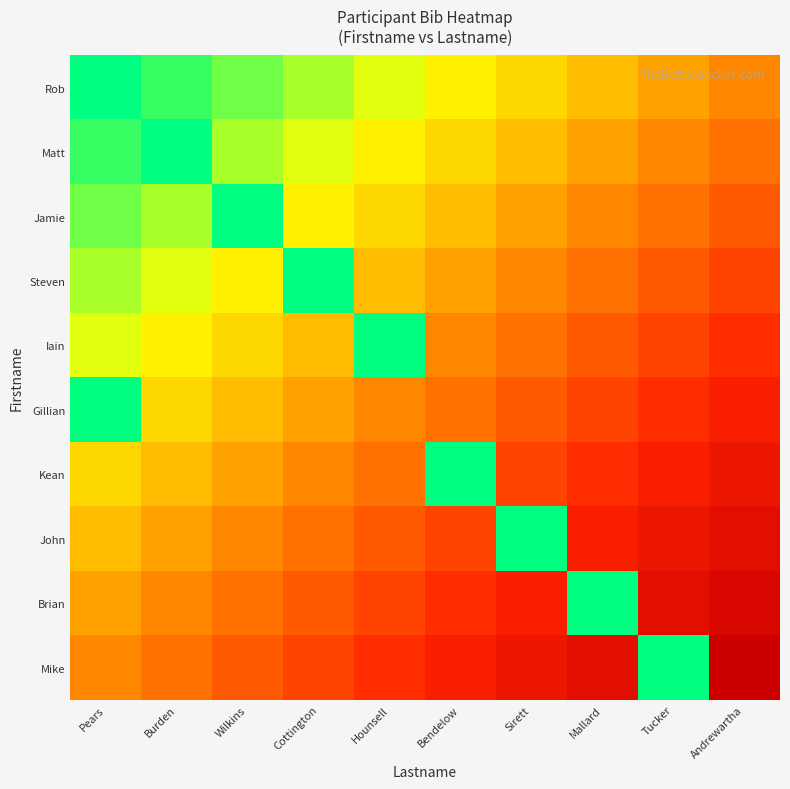

At which category is the sum across all series the highest?

Andrewartha